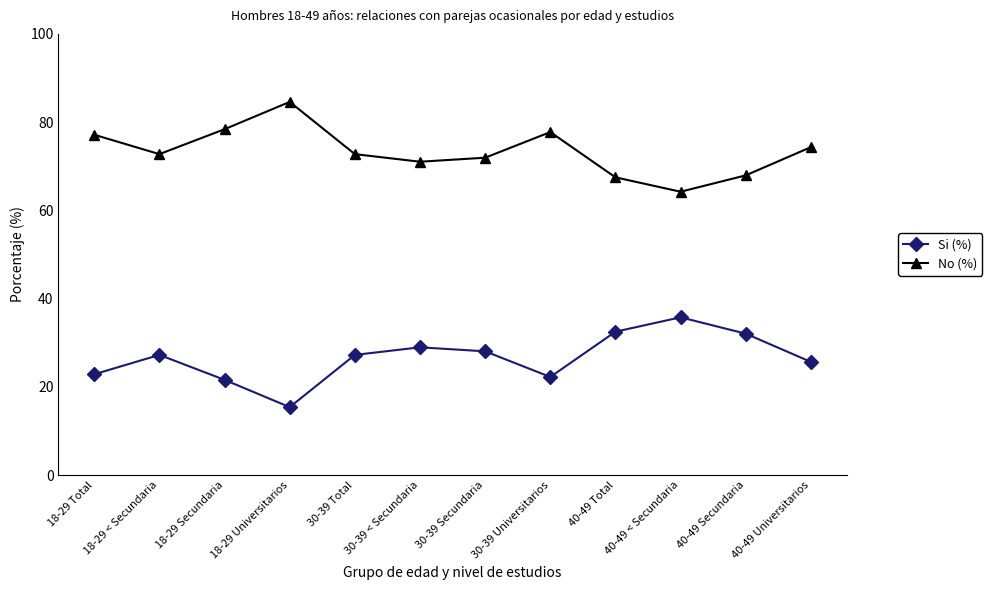

What is the average value of the Si (%) series?

26.6